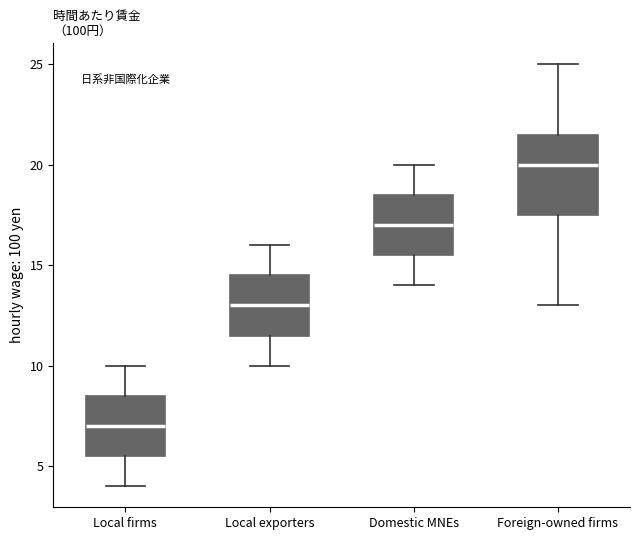

Reading left to right, read every box against the y-axis: the position of its median line, the range the box covers, and the ends of its whiskers. The values are not printed on the chart, so give them approximately, as read against the axis.

Local firms: median 7.0, box 5.5 to 8.5, whiskers 4.0 to 10.0
Local exporters: median 13.0, box 11.5 to 14.5, whiskers 10.0 to 16.0
Domestic MNEs: median 17.0, box 15.5 to 18.5, whiskers 14.0 to 20.0
Foreign-owned firms: median 20.0, box 17.5 to 21.5, whiskers 13.0 to 25.0